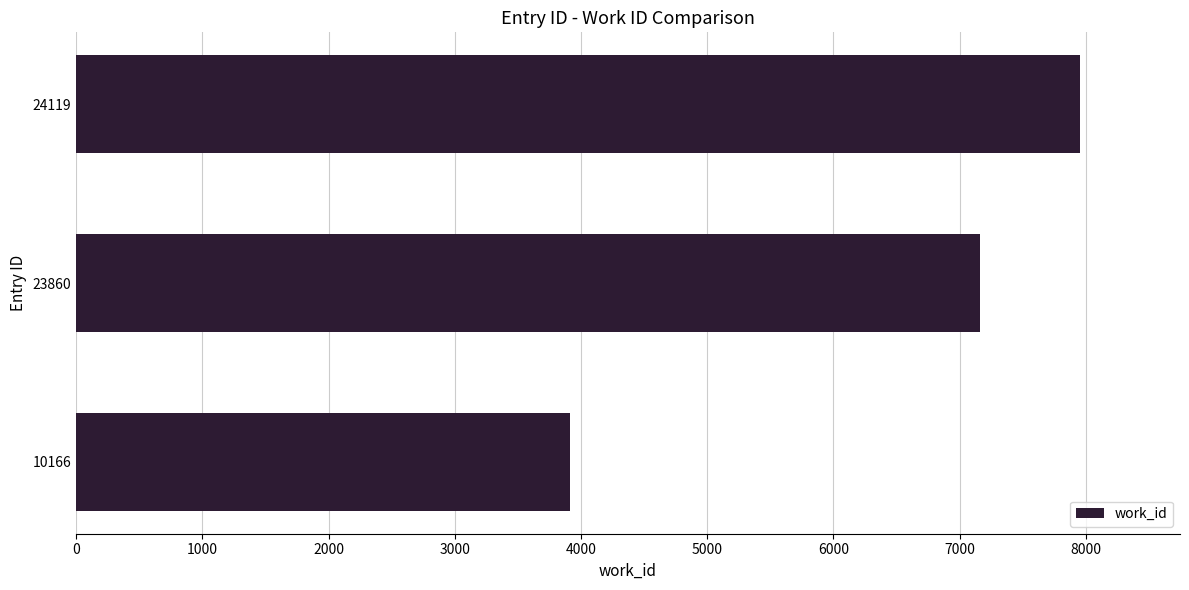

Which label corresponds to the largest value in the chart?

24119